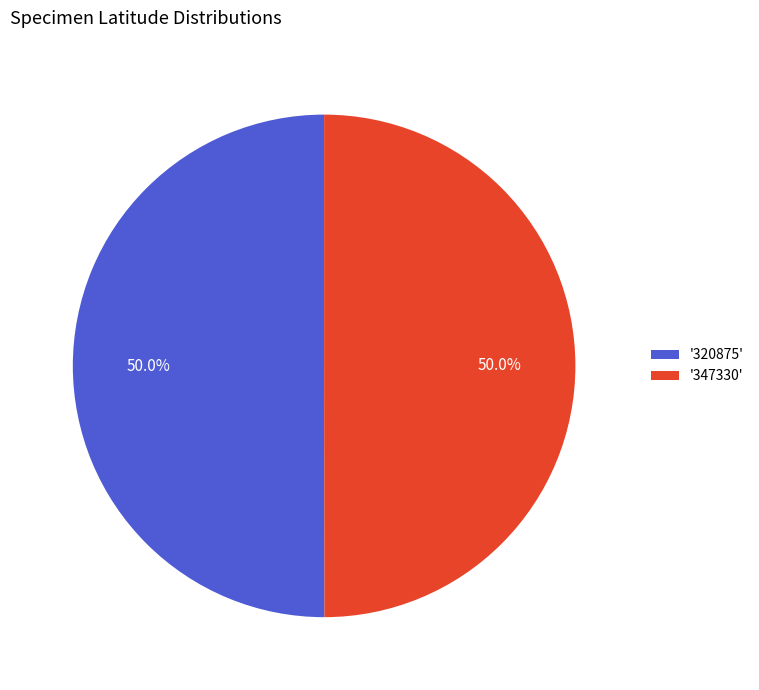

How many segments does this pie chart have?

2